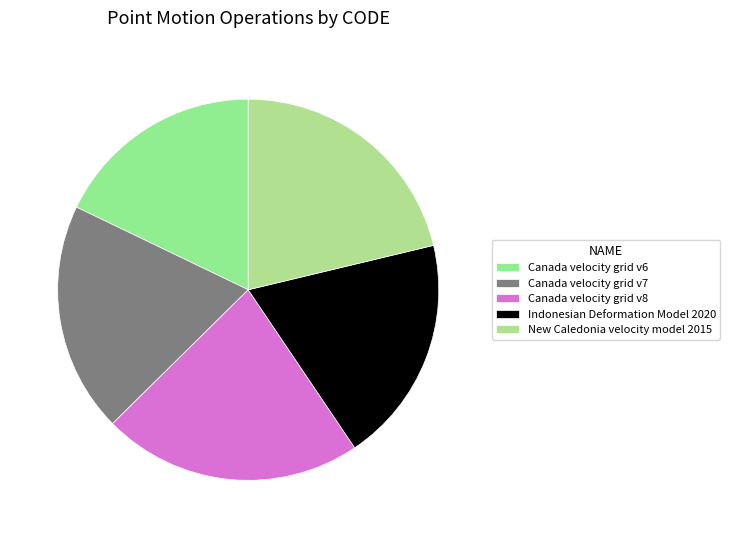

True or false: New Caledonia velocity model 2015 accounts for 21% of the total.

True